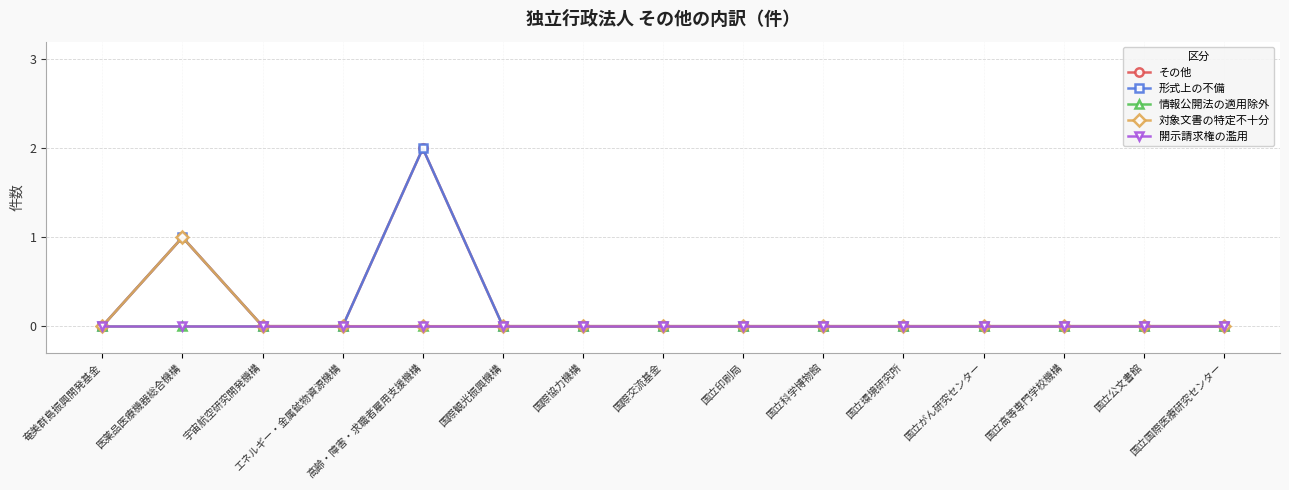

What position from the right is 国立公文書館?

2